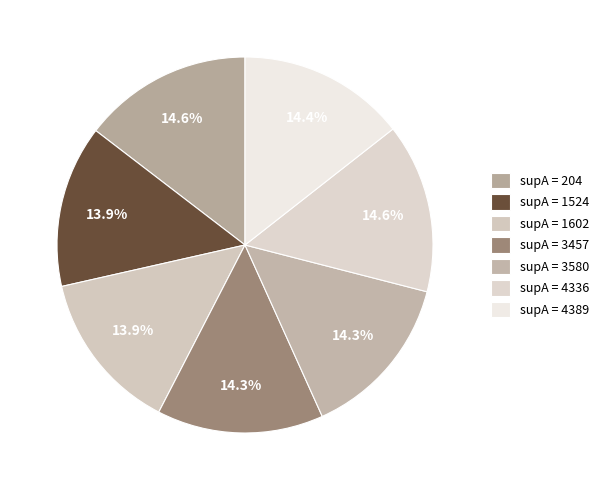

Count the number of slices in the pie.

7